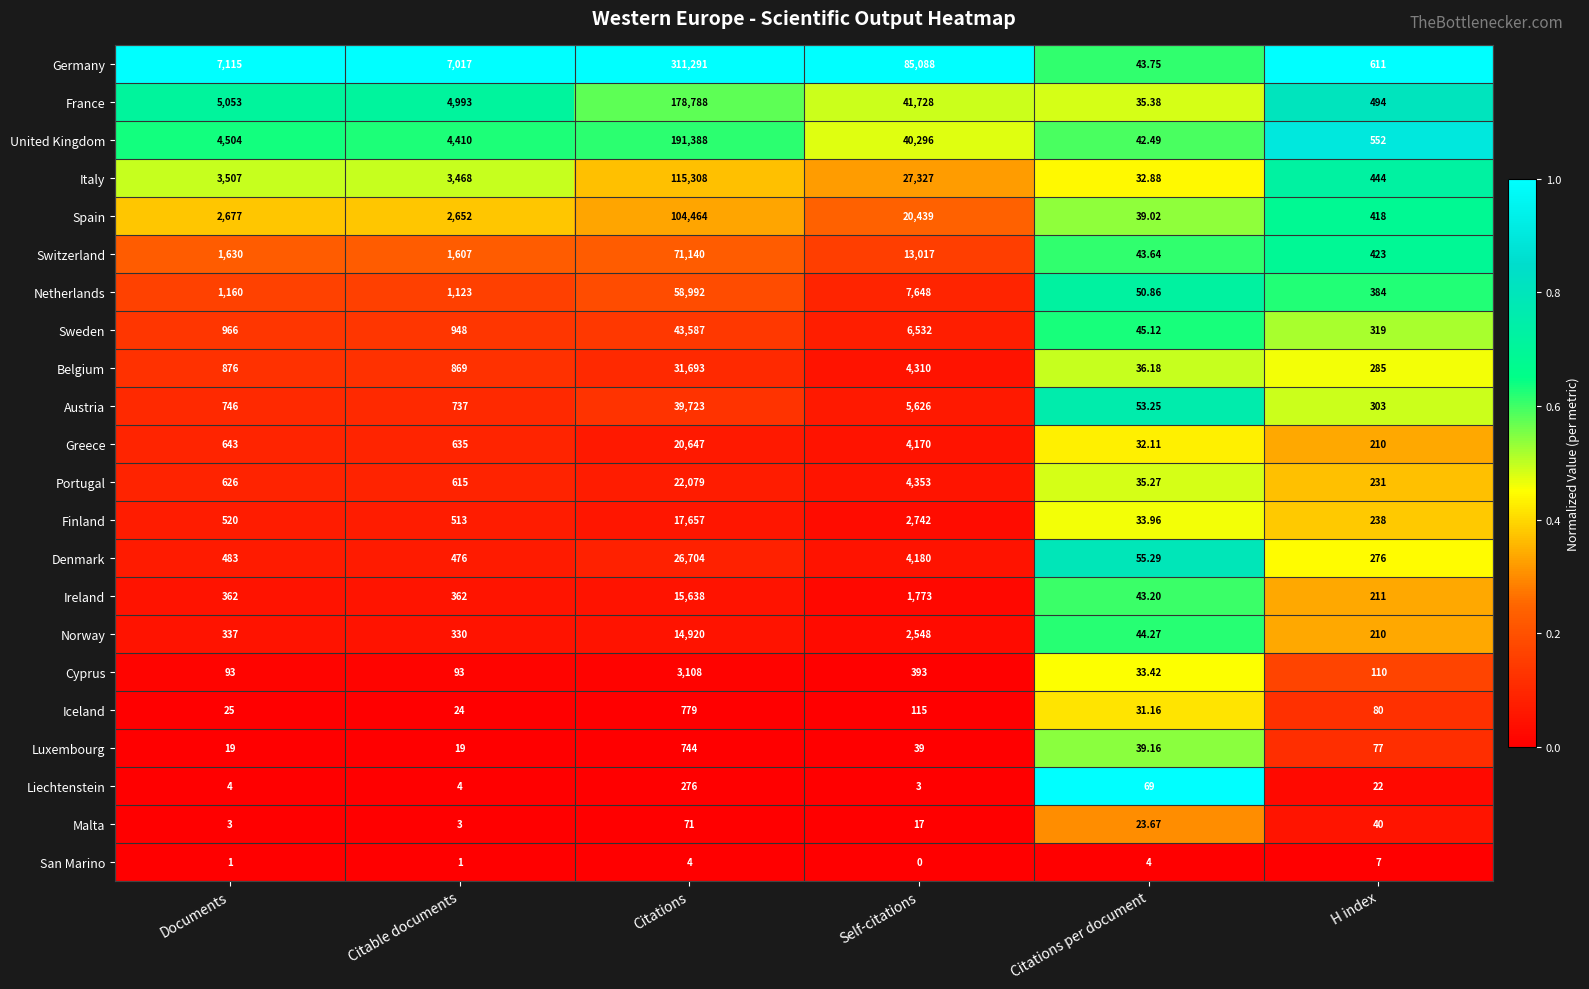

How many data points does each series have?

6